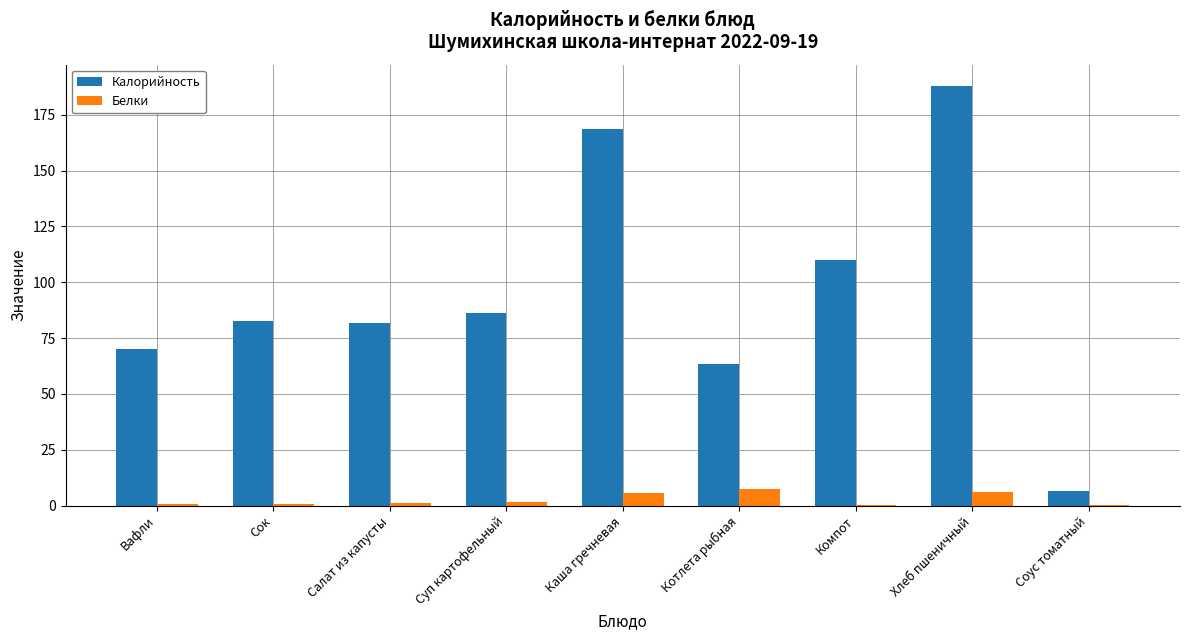

What is the average value of the Белки series?

2.7